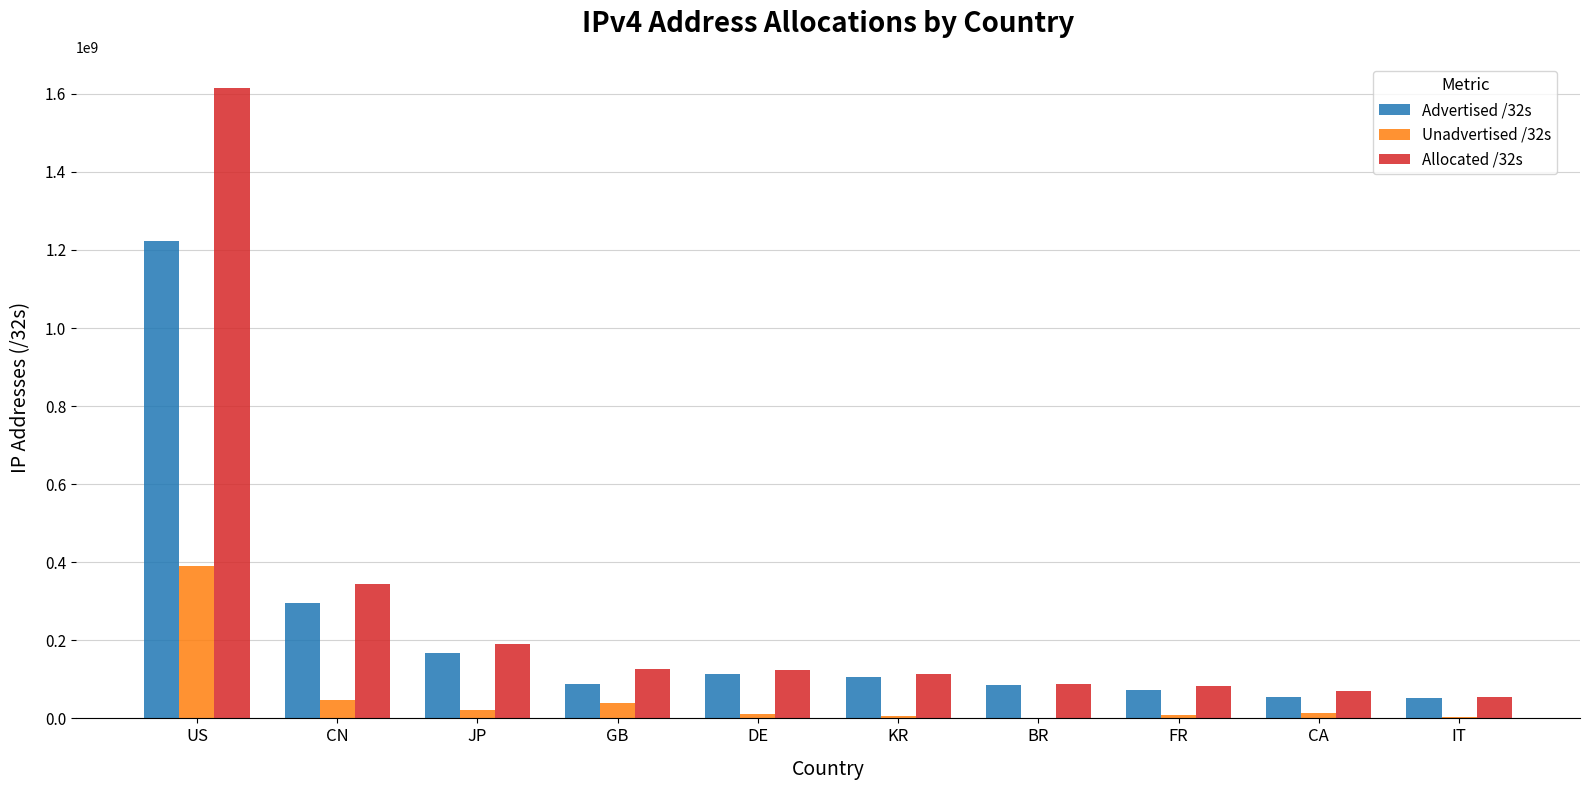

The Unadvertised /32s series shows 623427461 at US. True or false?

False